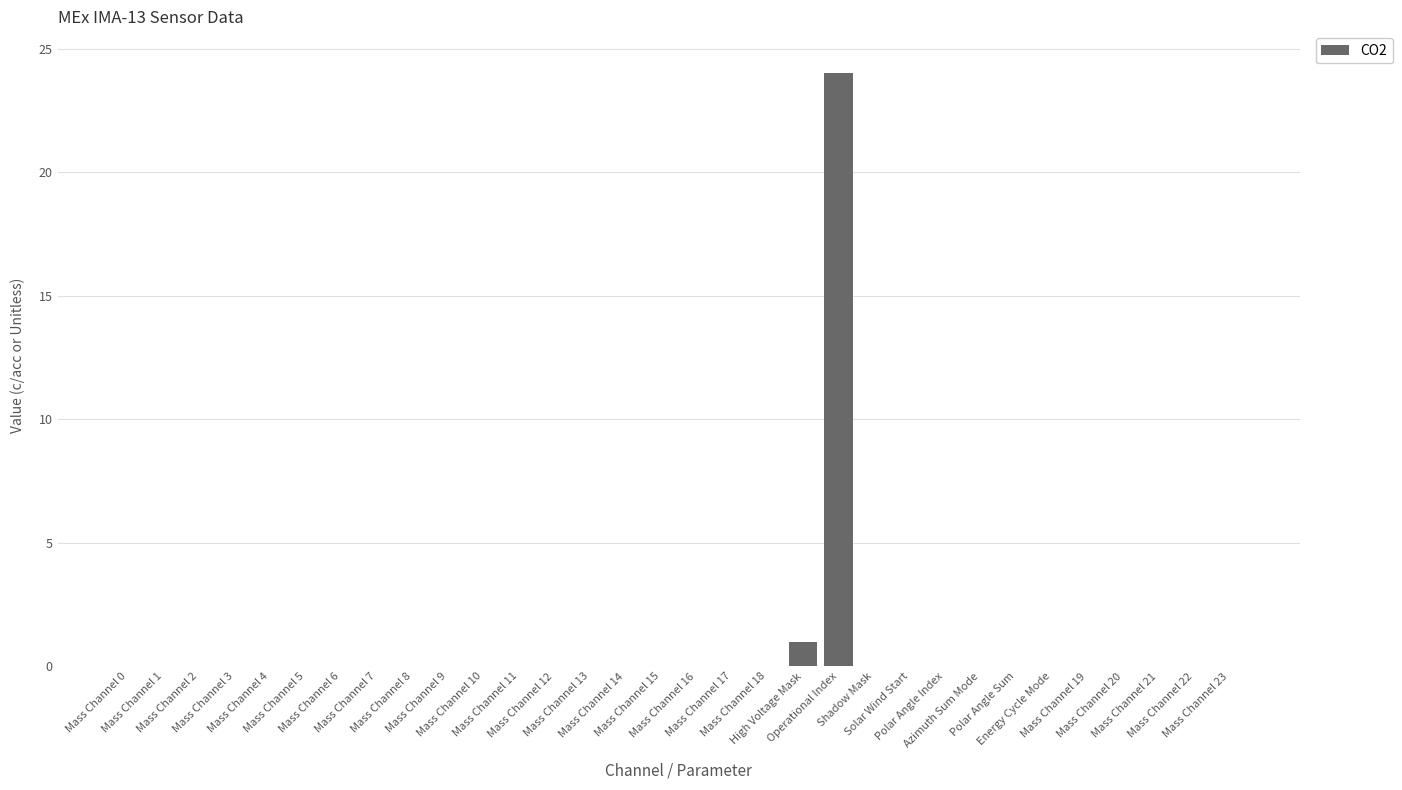

What is the maximum value shown in the chart?

24